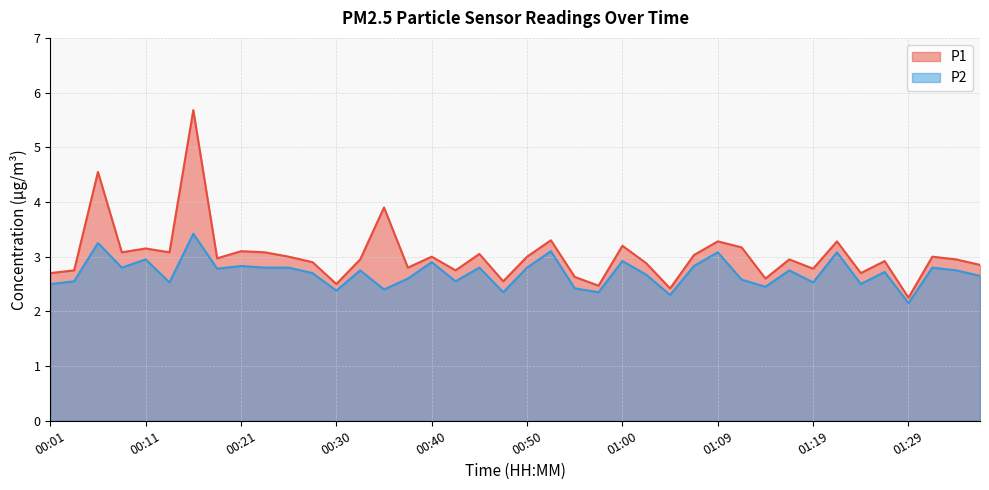

List the series in order of their peak value, highest first.

P1, P2